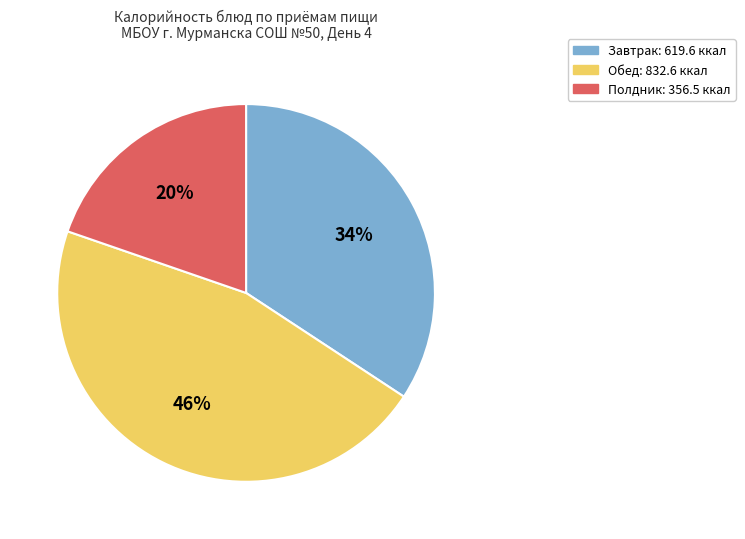

Is there a majority slice in this chart?

No